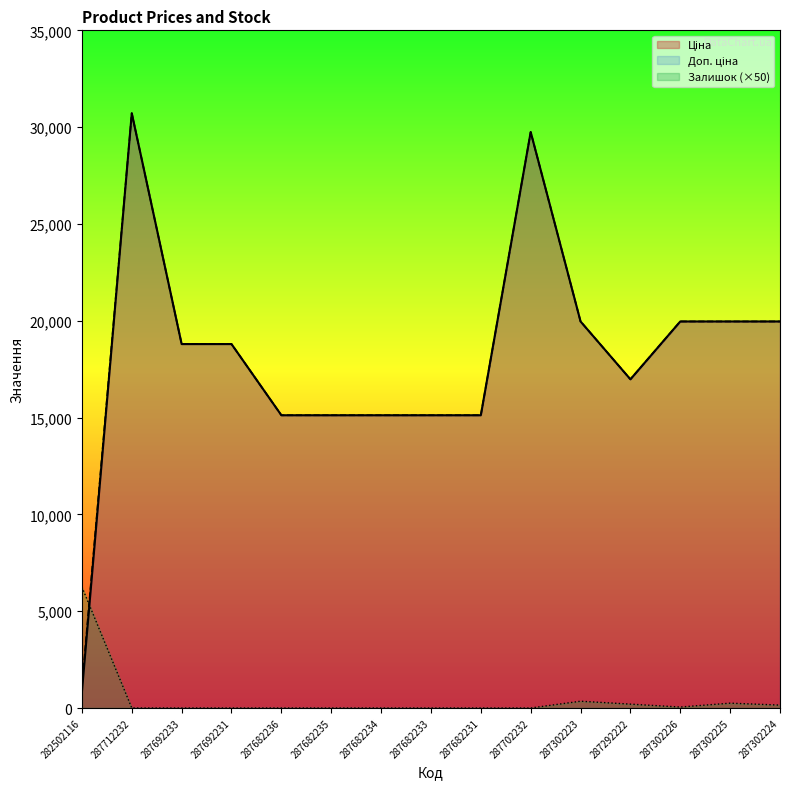

List the series in order of their peak value, highest first.

Ціна, Доп. ціна, Залишок